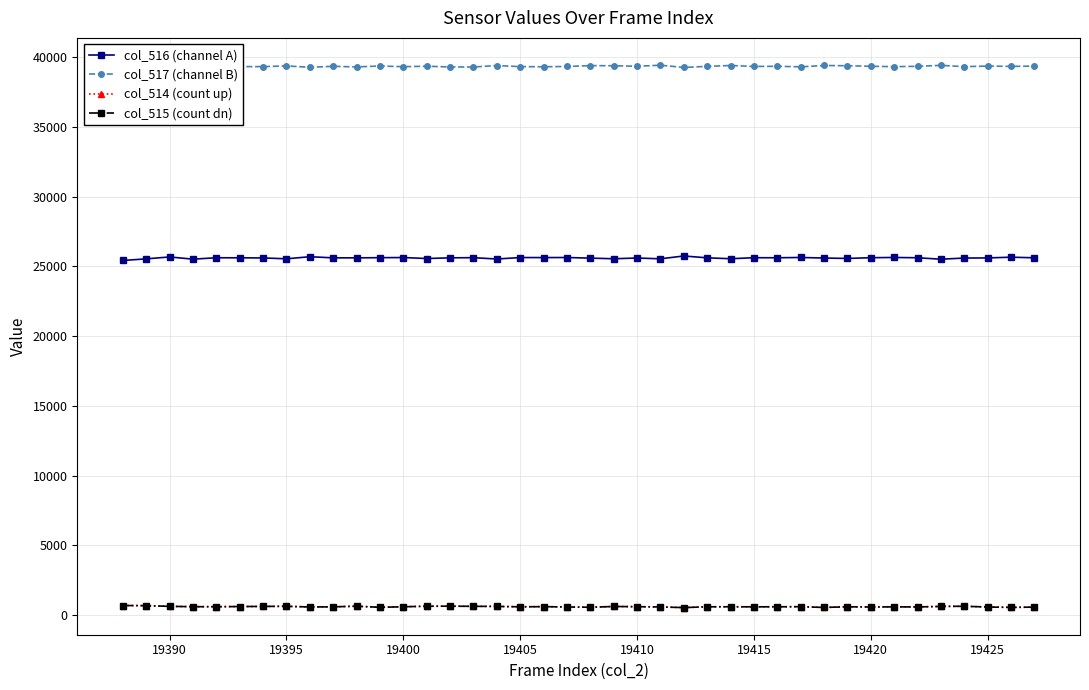

True or false: col_514 (count up) has more than 0 points higher than both neighbors.

True